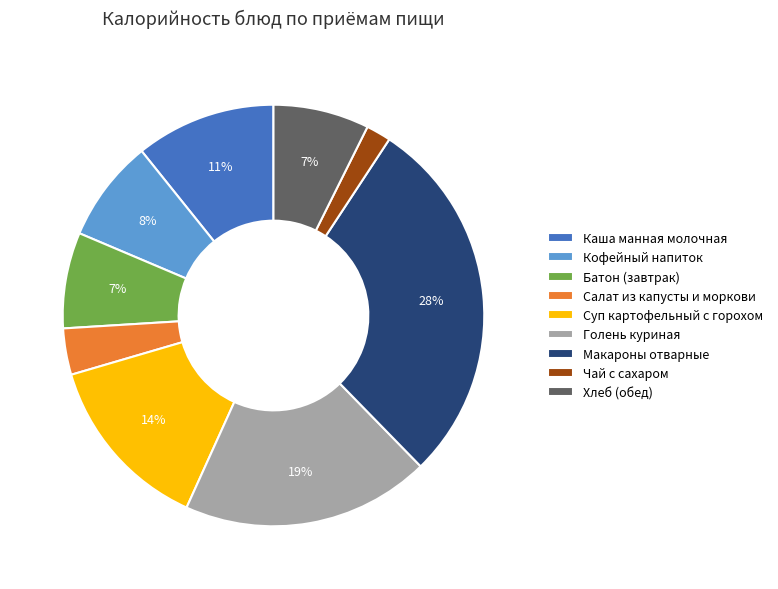

Between Кофейный напиток and Макароны отварные, which is larger?

Макароны отварные